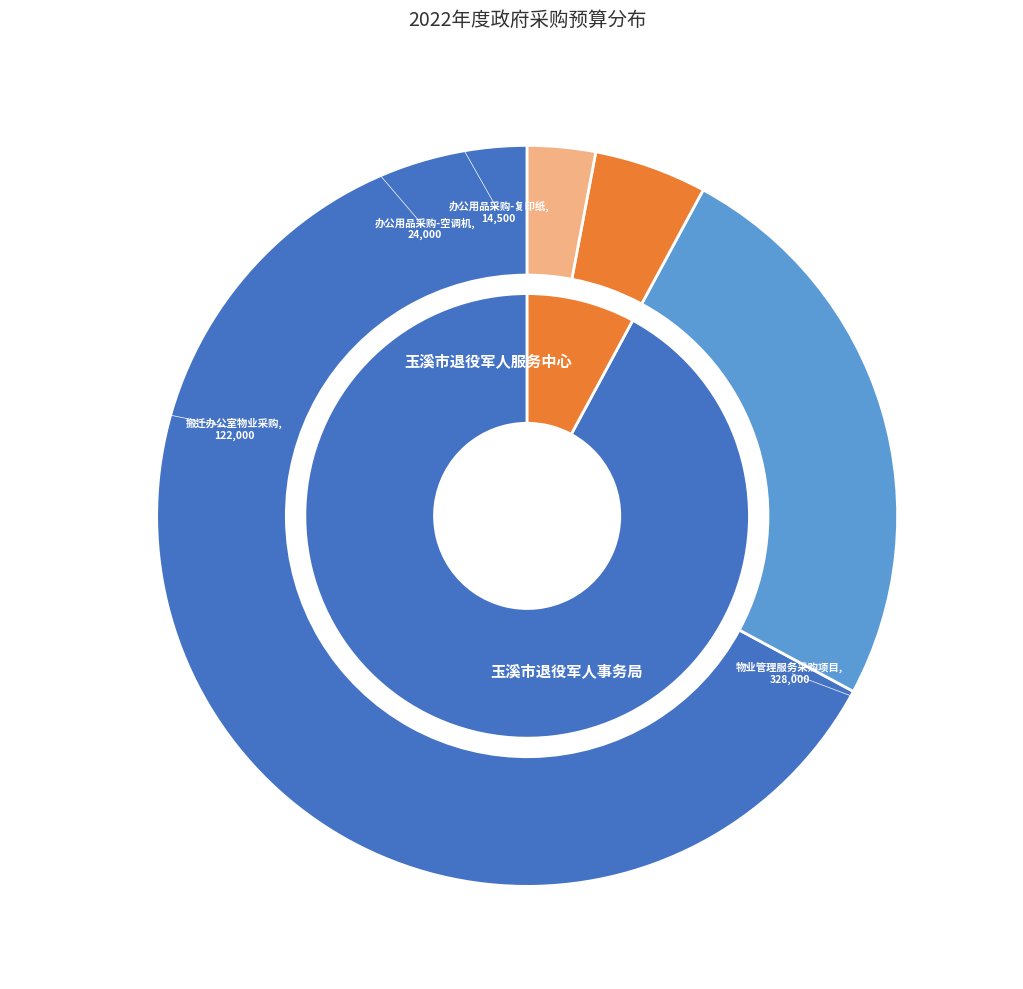

Between 搬迁办公室物业采购 and 物业管理服务采购项目, which is larger?

物业管理服务采购项目